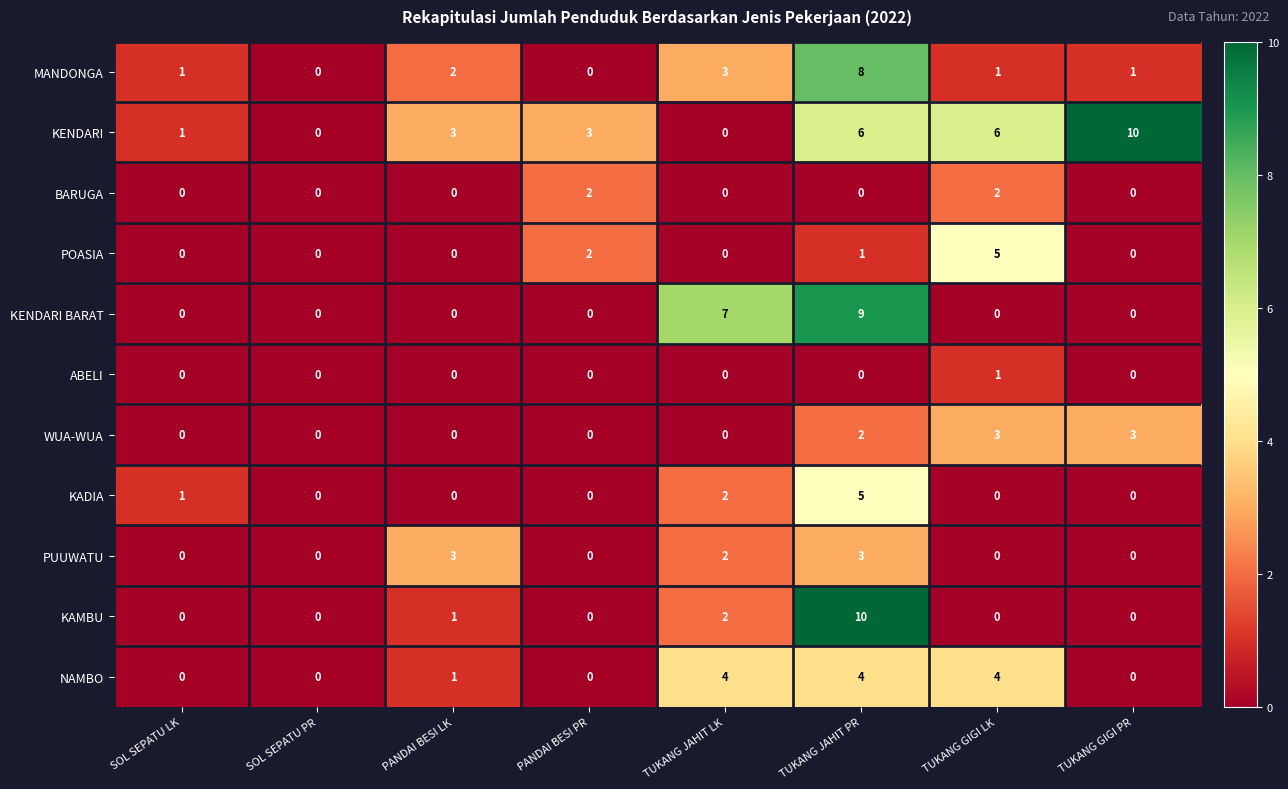

What is the total value across all series at TUKANG JAHIT PR?

48